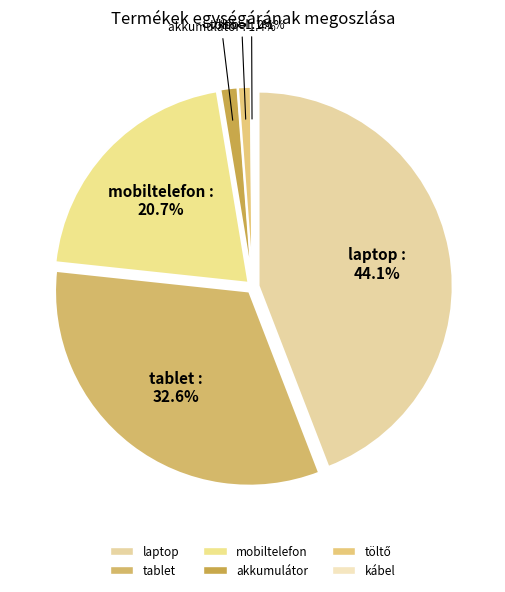

What is the largest slice in the pie chart?

laptop